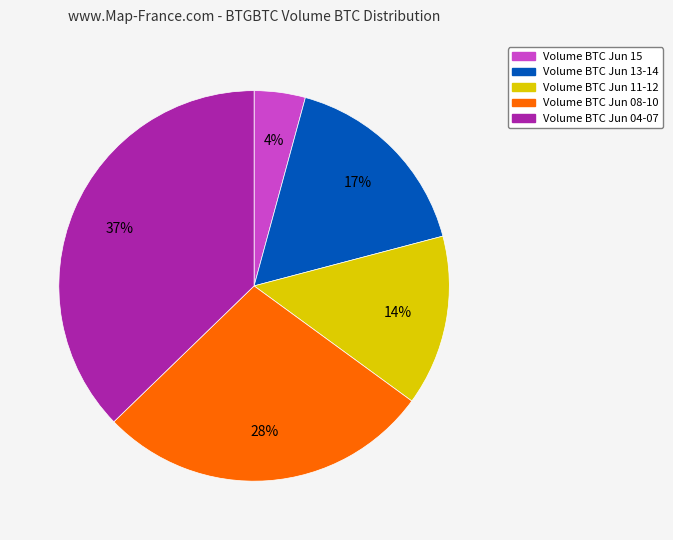

To the nearest percent, what is the difference between the largest and smallest slice percentages?

33%